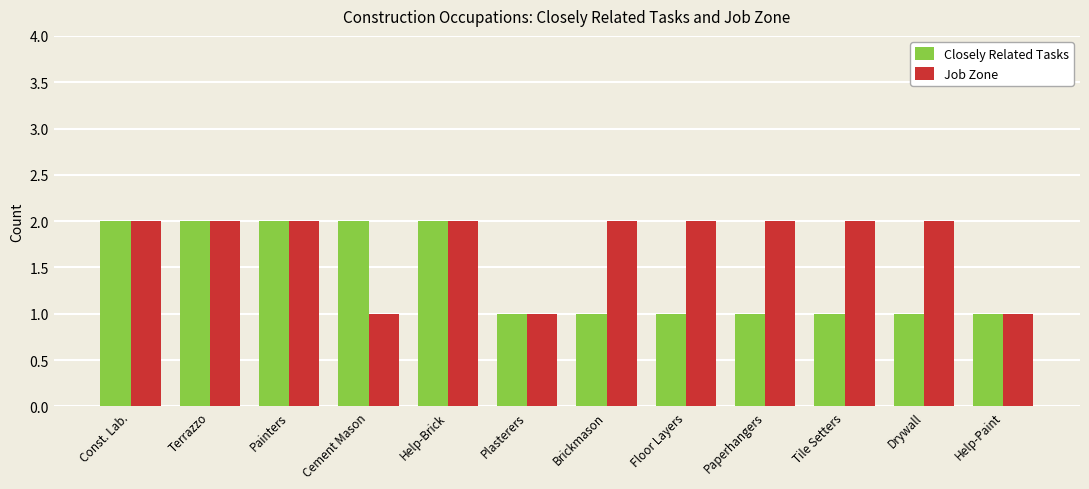

What are all the series names shown in the legend?

Closely Related Tasks, Job Zone